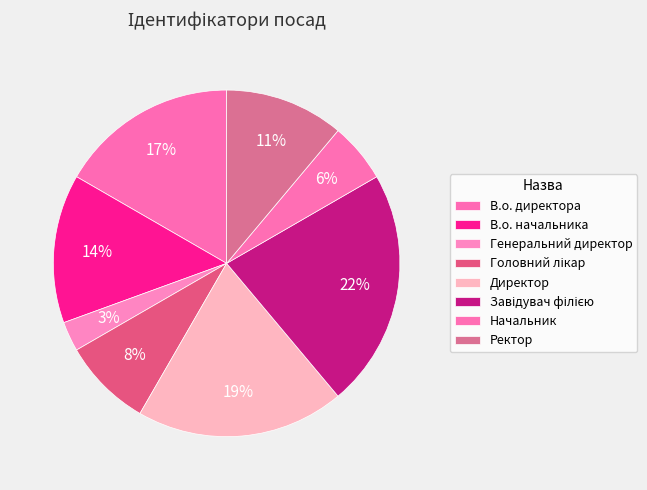

How many slices are in this pie chart?

8